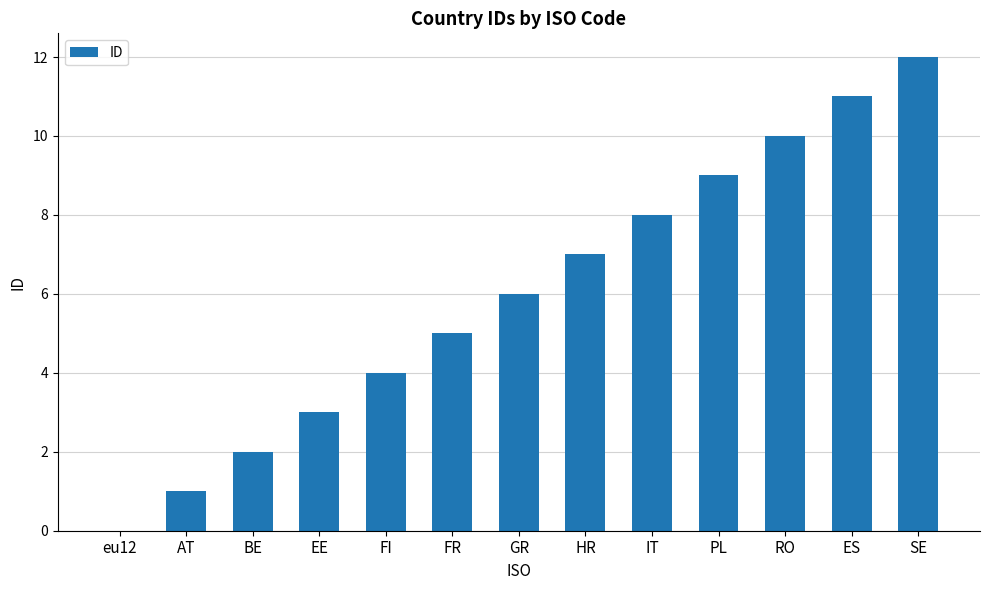

What is the sum of all values?

78